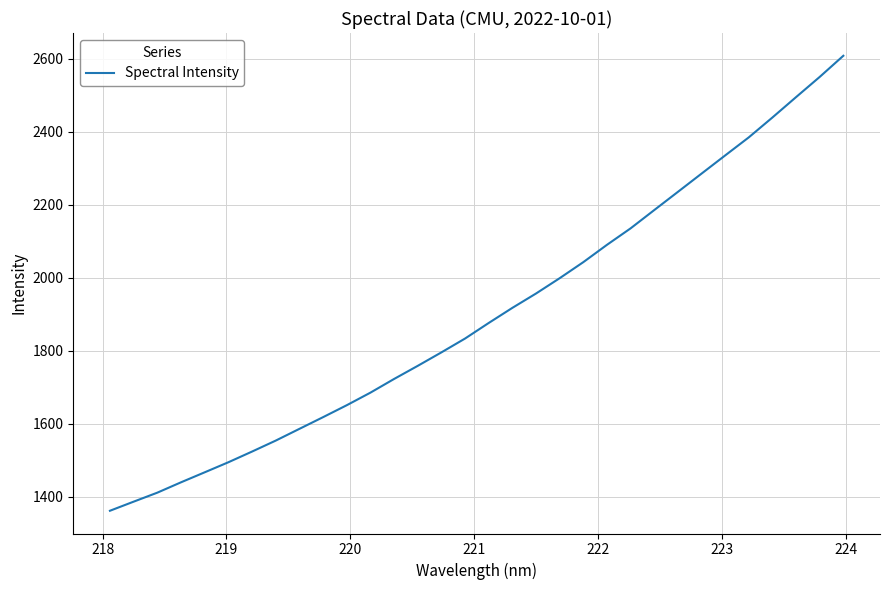

What is the minimum value shown in the chart?

1361.9